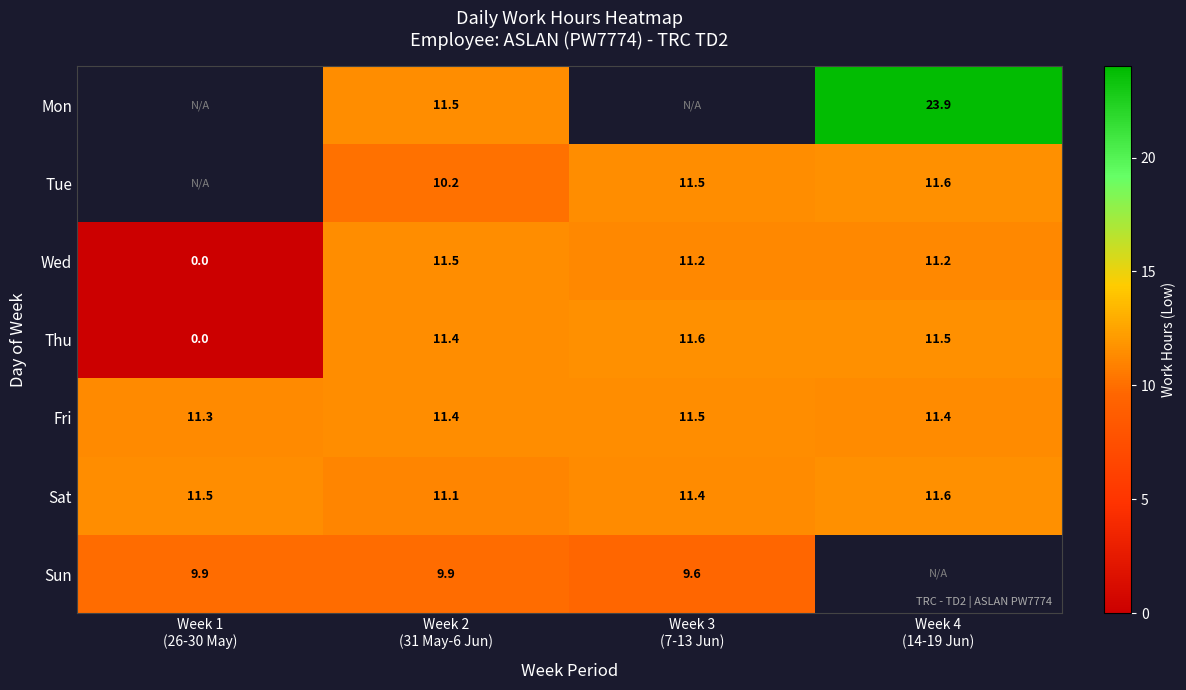

The Wed series shows 18.0 at Week 3 (7-13 Jun). True or false?

False